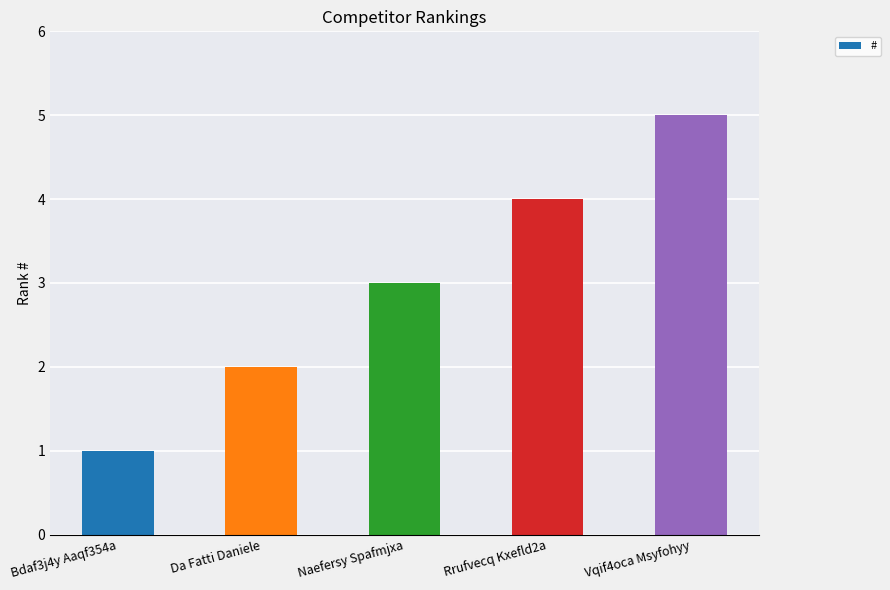

Rank the categories by value from highest to lowest.

Vqif4oca Msyfohyy, Rrufvecq Kxefld2a, Naefersy Spafmjxa, Da Fatti Daniele, Bdaf3j4y Aaqf354a